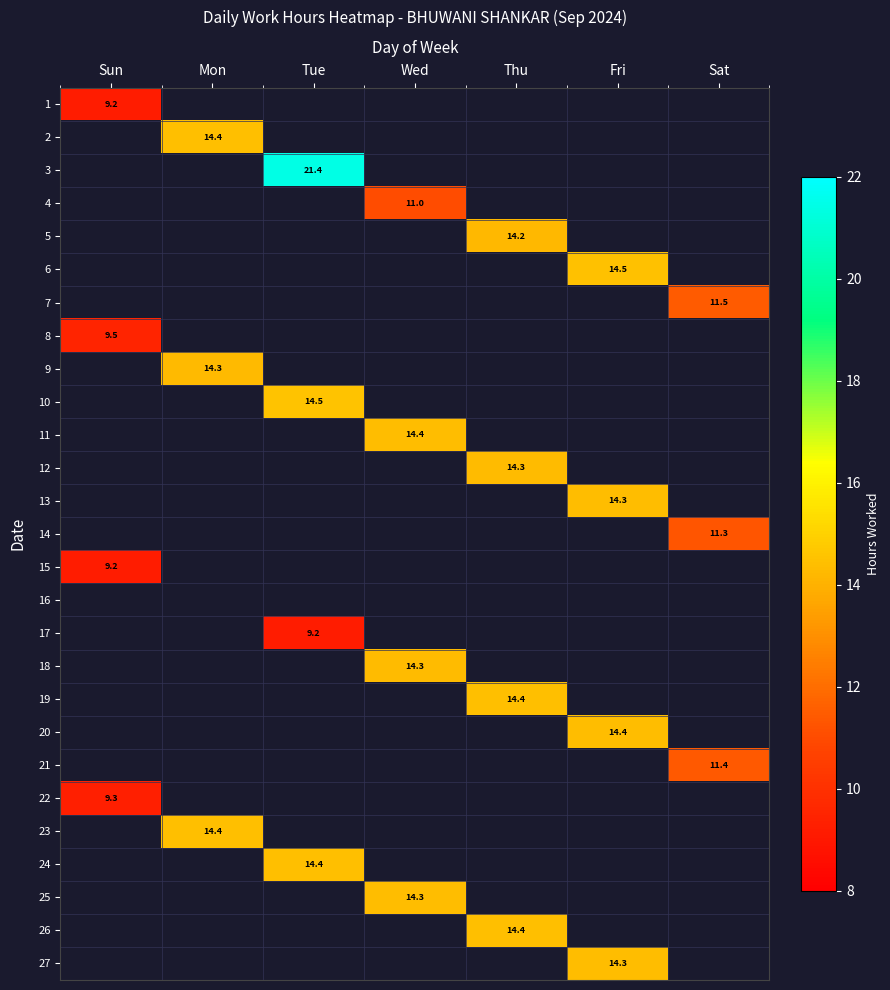

The 22 series shows 9.3 at Sun. True or false?

True